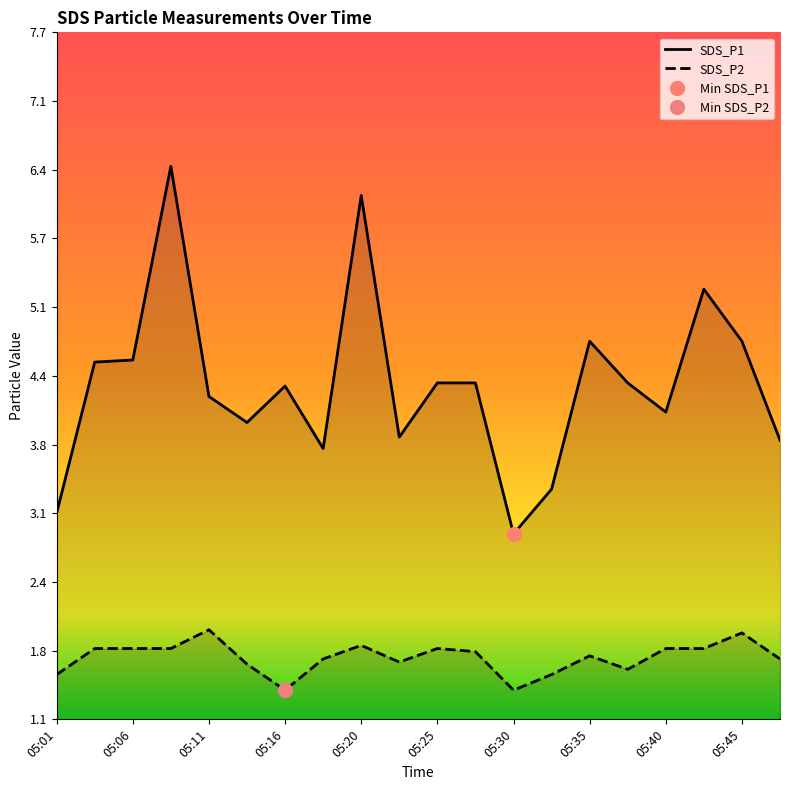

The value of SDS_P2 at 05:06 is 1.8. True or false?

True